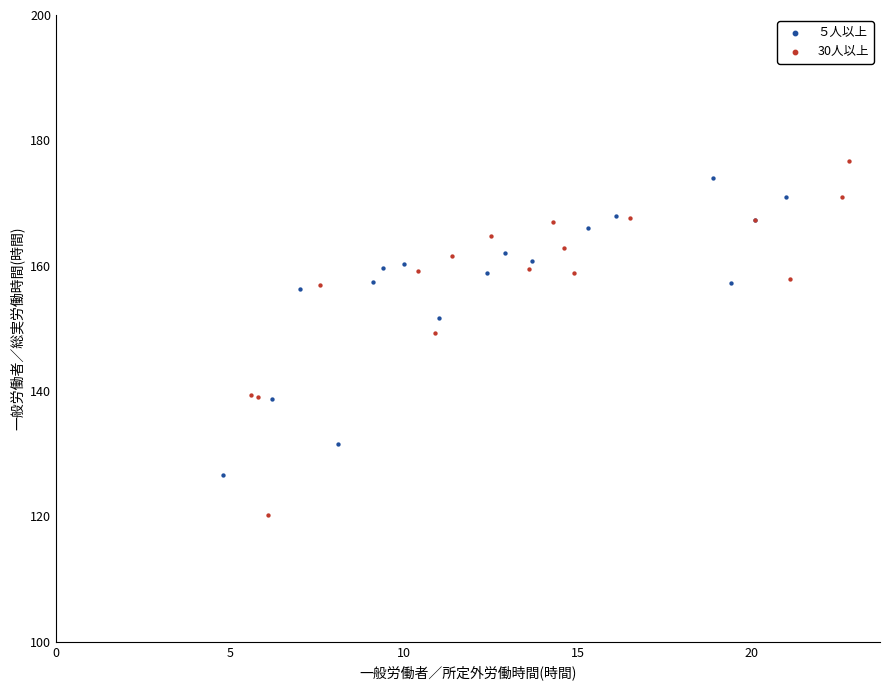

Which series has the widest spread of Y values?

30人以上